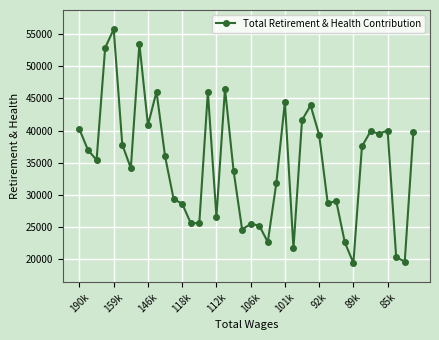

What is the greatest value displayed?

55801